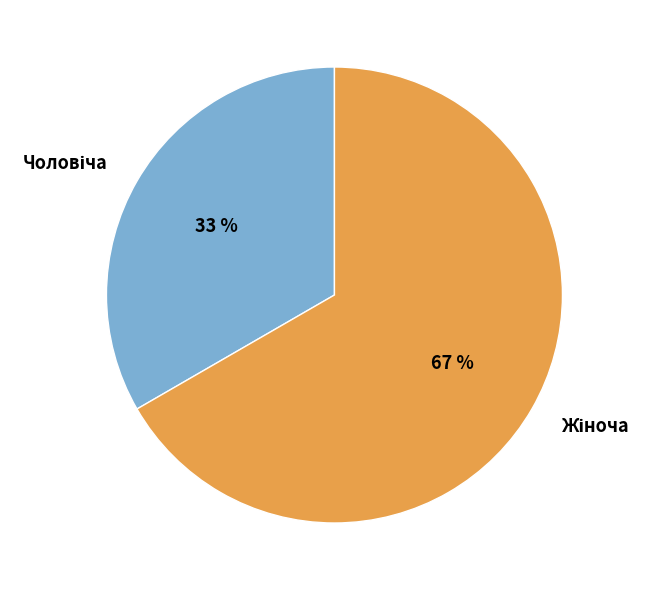

Is there a majority slice in this chart?

Yes